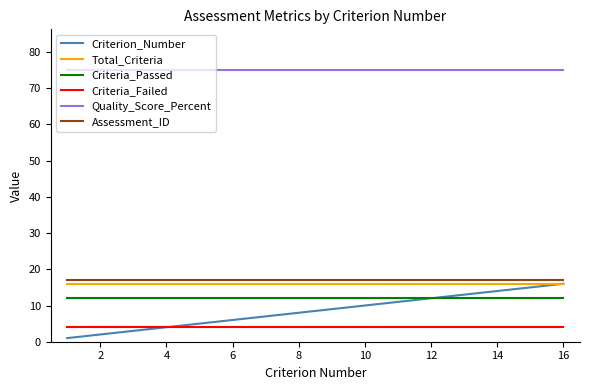

True or false: Criteria_Failed and Quality_Score_Percent intersect in this chart.

False